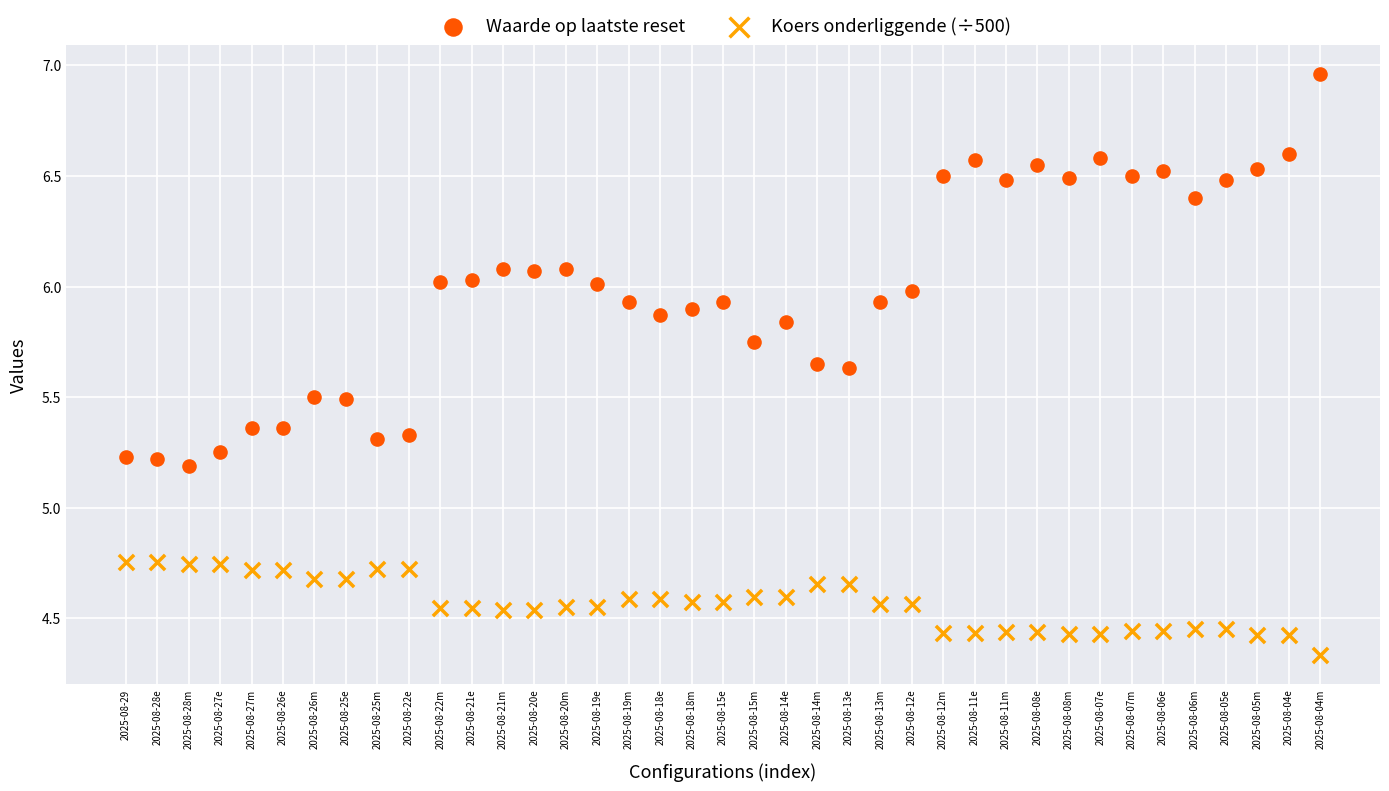

Across all data points, what is the range of Y values (max minus min)?

2.6